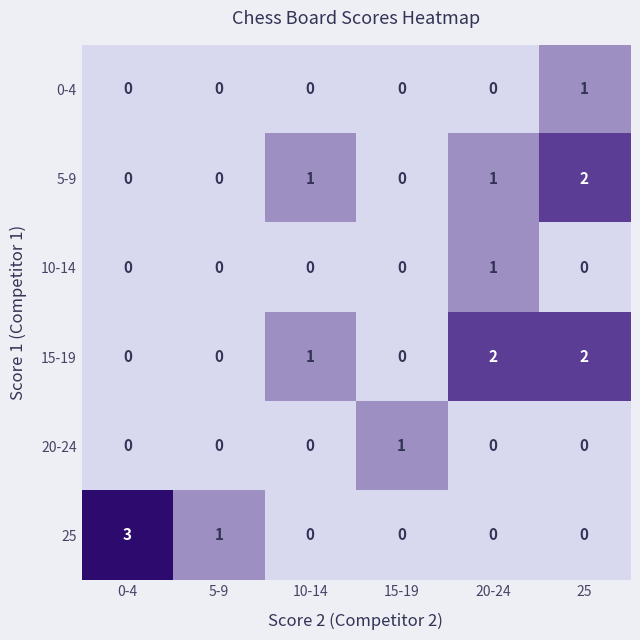

At which label is 25 closest to 1?

5-9